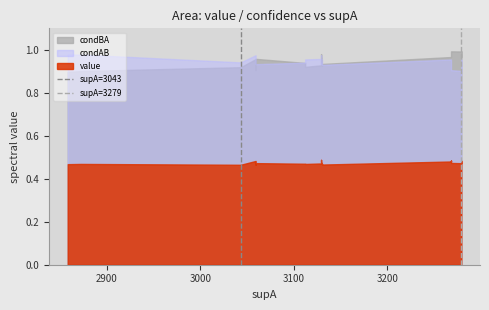

Does the chart display data point markers on the line(s)?

No